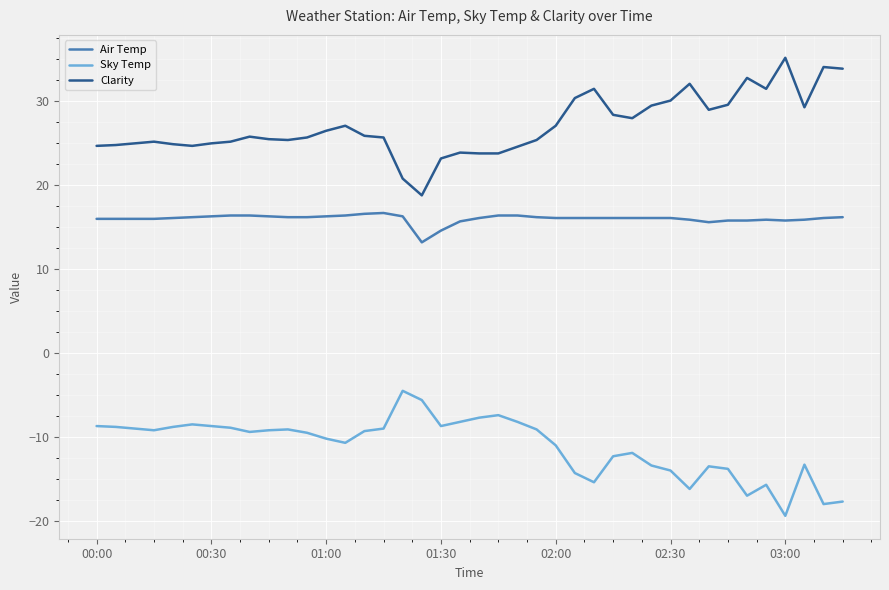

What is the difference between the maximum and minimum values in the Air Temp series?

3.5